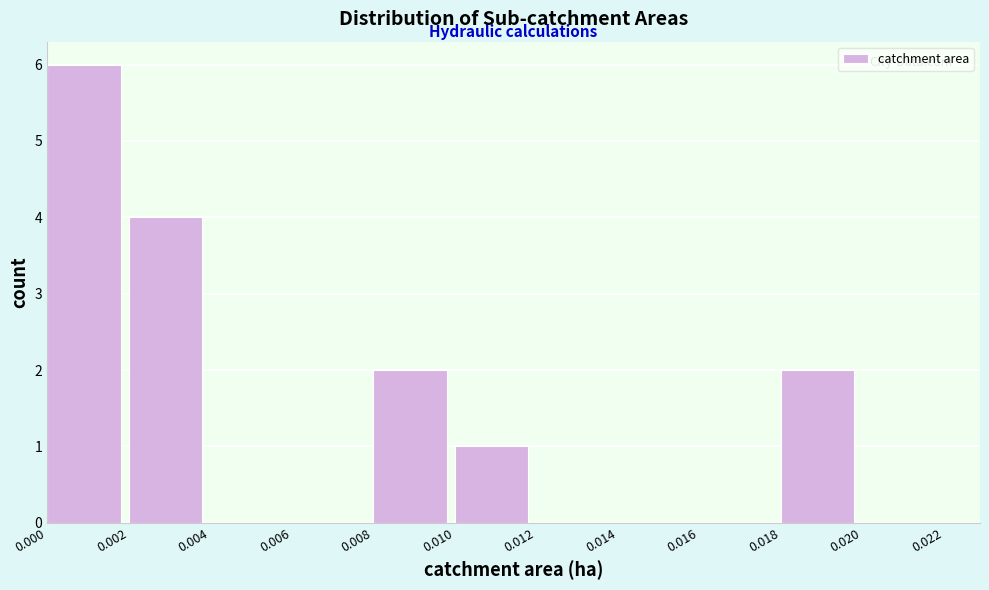

Reading left to right, transcribe this chart: for each bar, give the range it covers on the x-axis and its height. The values are not printed on the chart, so give them approximately, as read against the axis.

0.000 to 0.002: 6
0.002 to 0.004: 4
0.004 to 0.006: 0
0.006 to 0.008: 0
0.008 to 0.010: 2
0.010 to 0.012: 1
0.012 to 0.014: 0
0.014 to 0.016: 0
0.016 to 0.018: 0
0.018 to 0.020: 2
0.020 to 0.022: 0